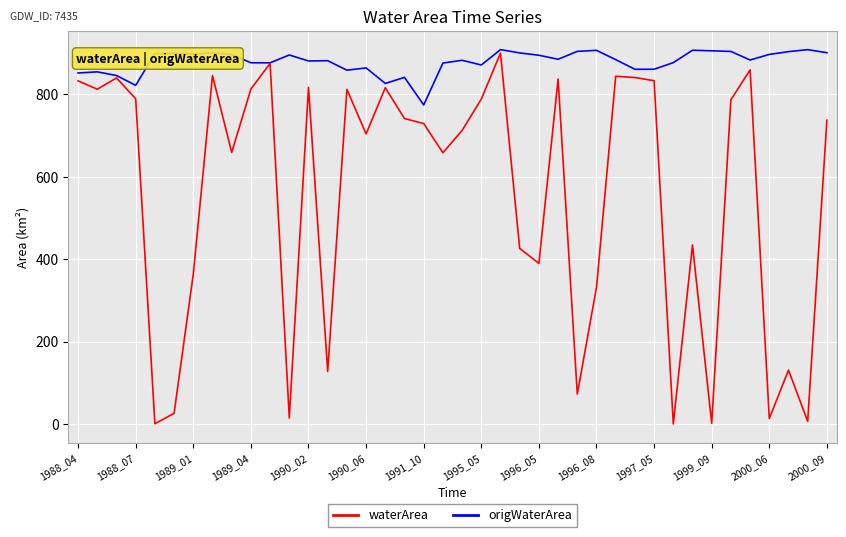

Does the chart display data point markers on the line(s)?

No